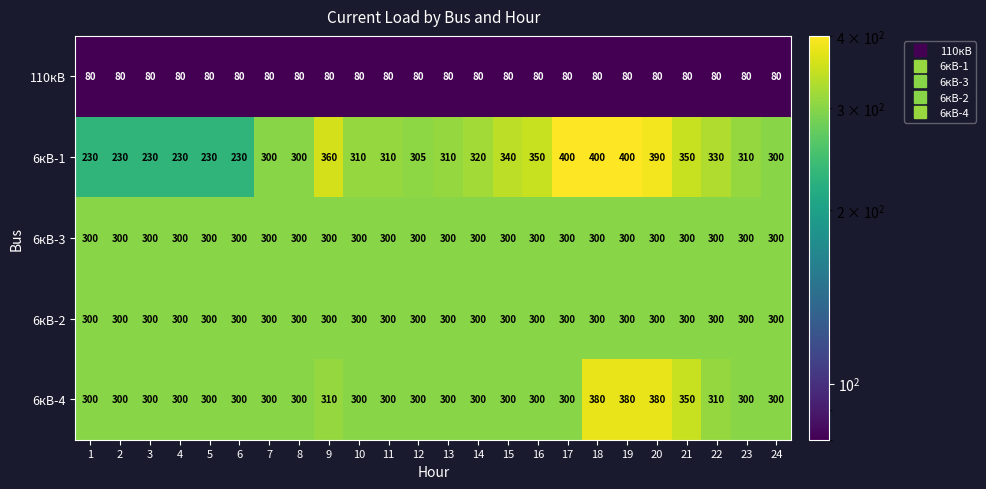

What value does the 6кВ-2 series have at 6?

300